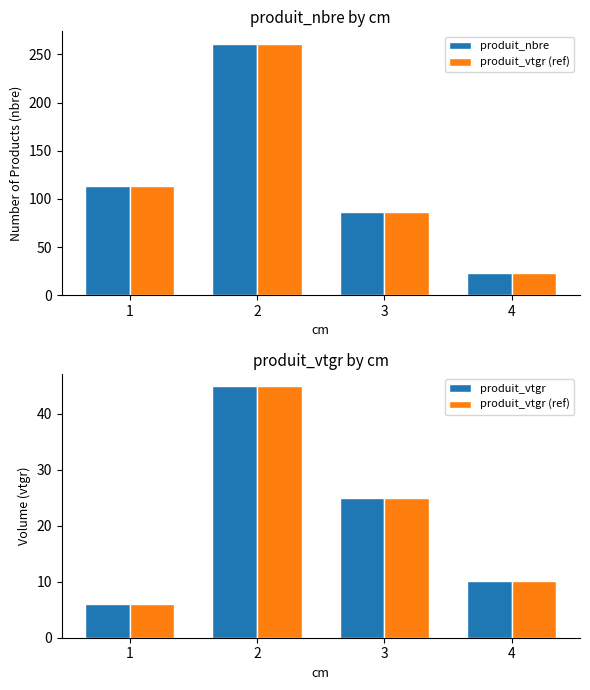

How many groups of bars are there?

4